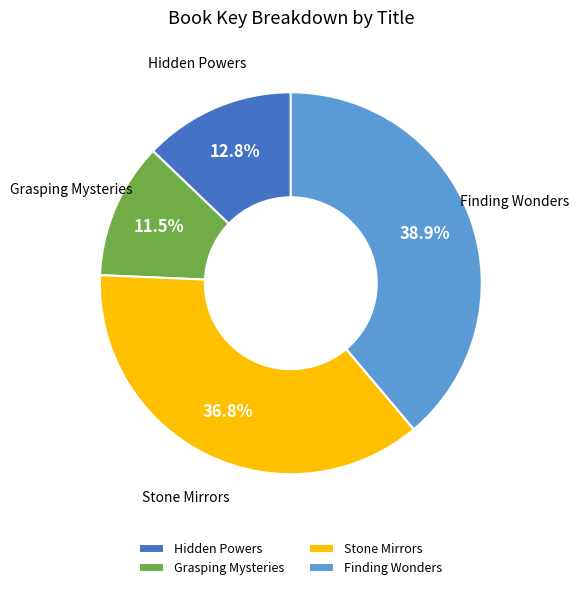

How many slices are in this pie chart?

4